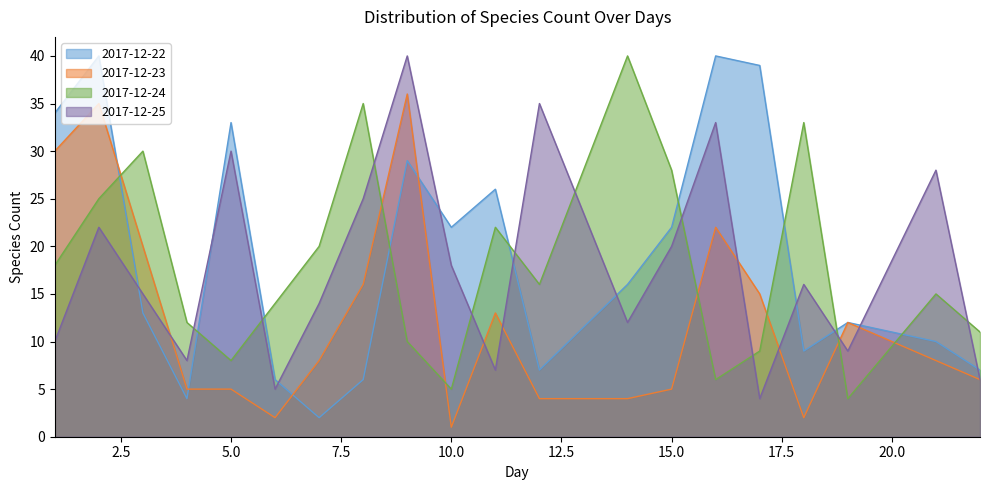

The 2017-12-25 series shows 9 at 11. True or false?

False